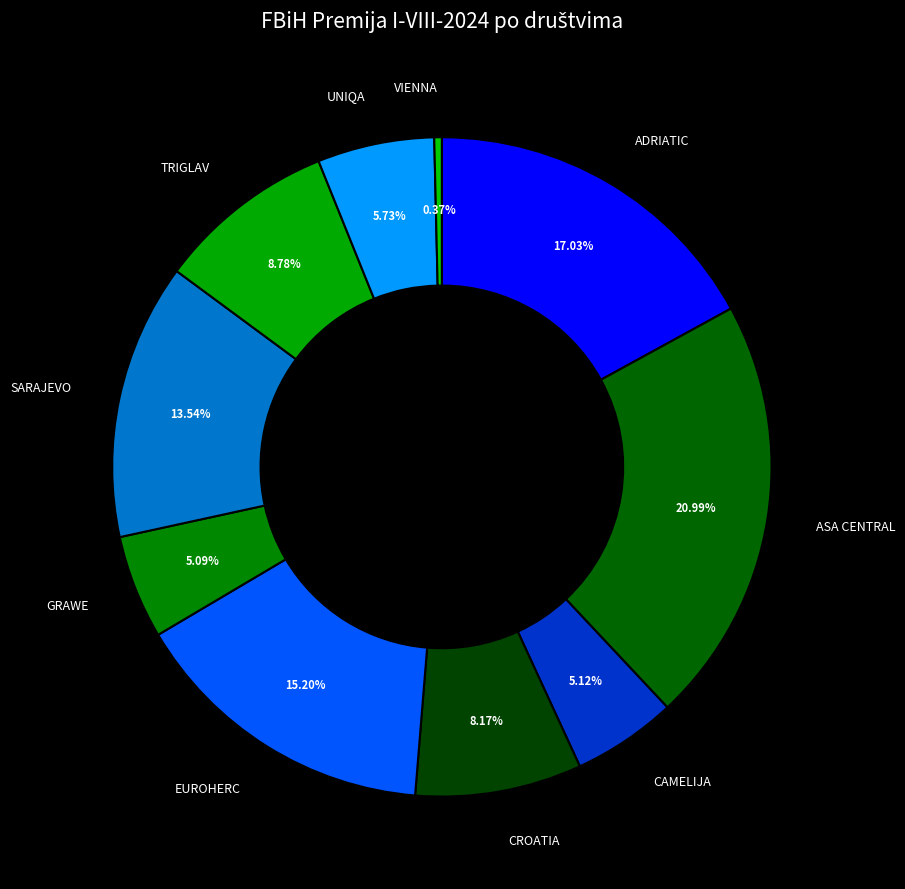

Is there any slice that represents more than half of the pie?

No